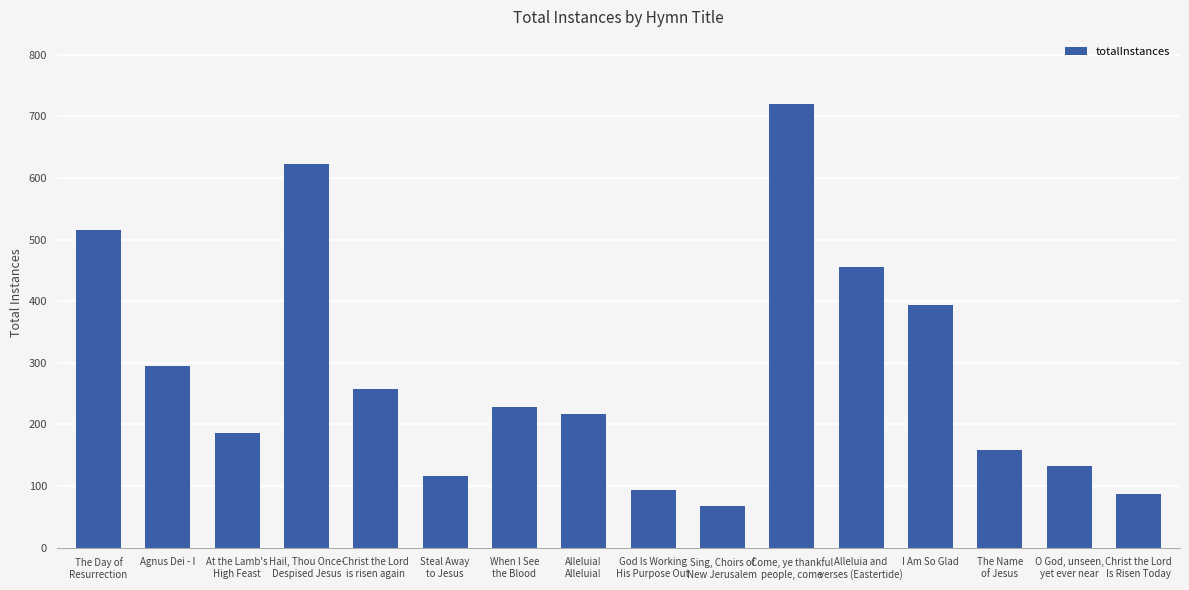

True or false: the data shows 158 at The Name
of Jesus.

True